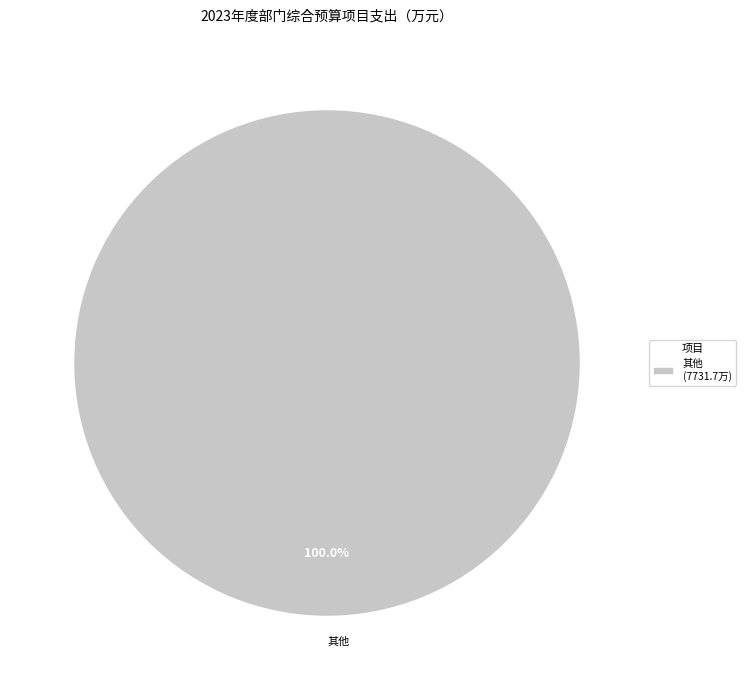

How many segments does this pie chart have?

1